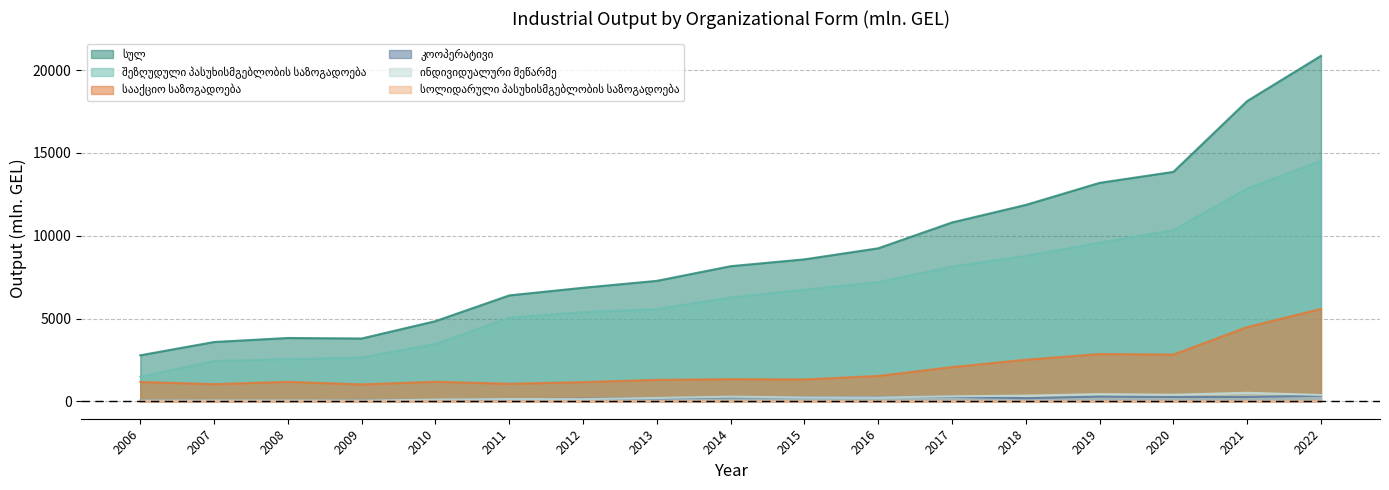

Which series changed the most between 2007 and 2017?

სულ